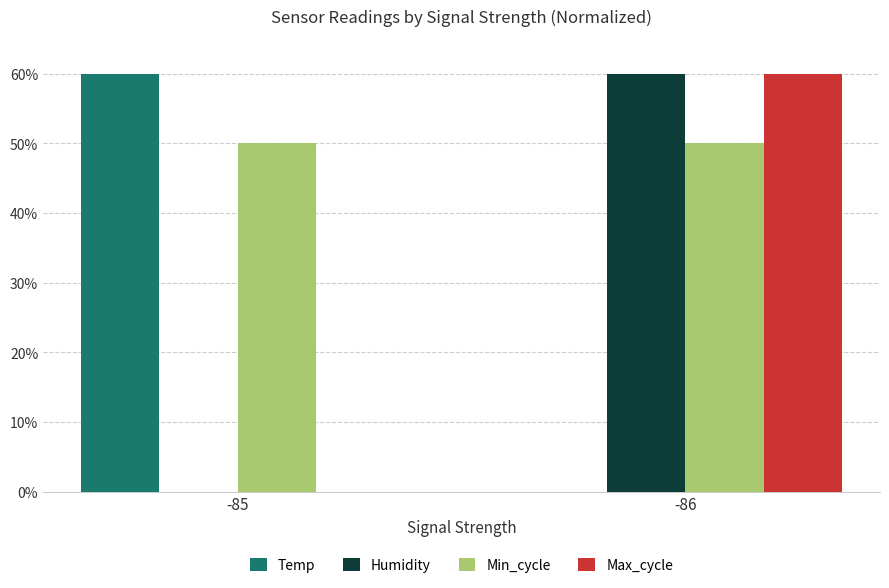

What is the sum of all Humidity values?

60